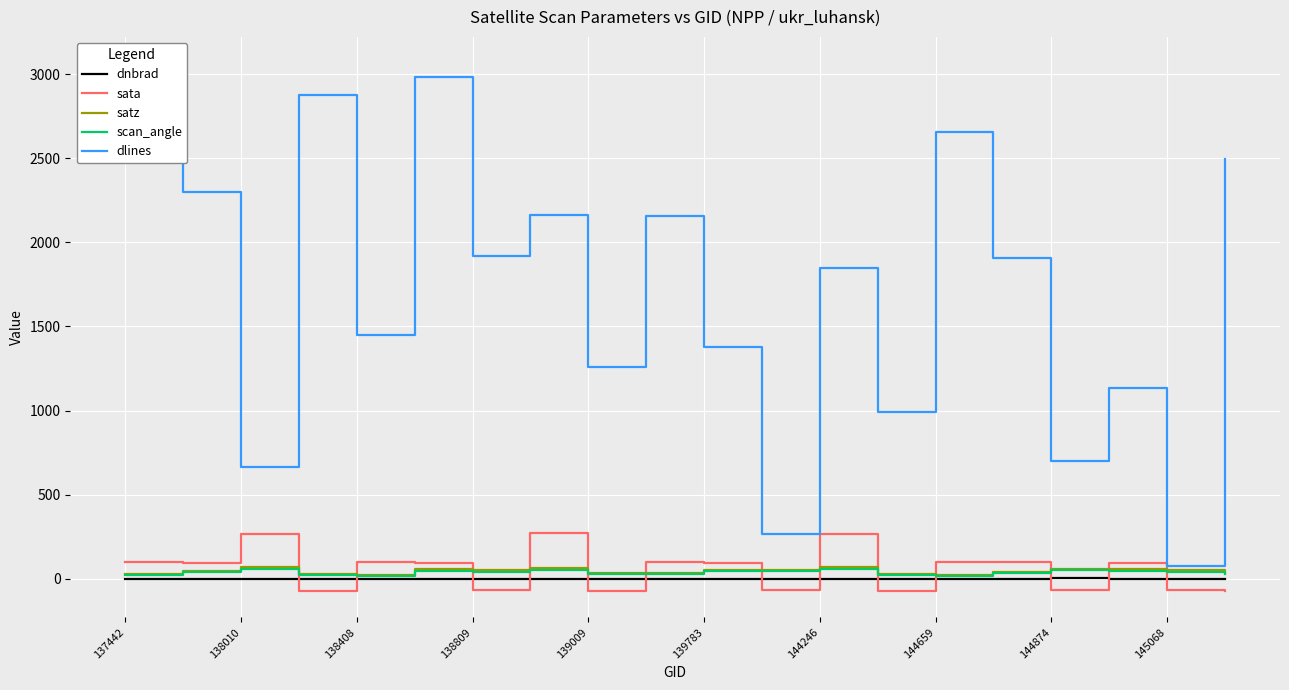

How many times do scan_angle and sata cross each other?

13